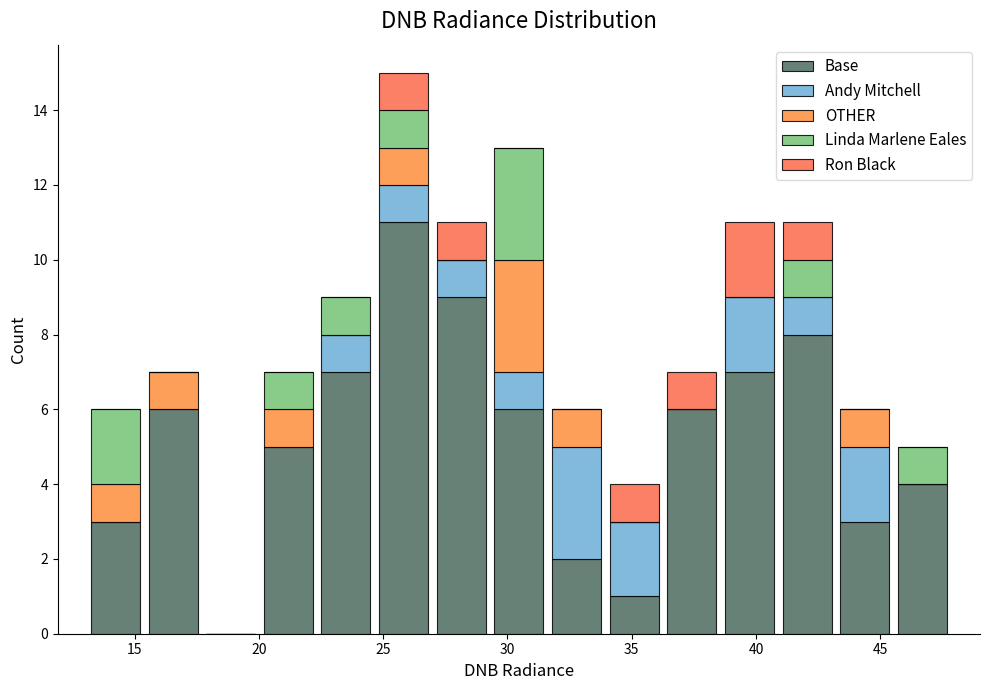

Which range on the x-axis has the tallest stacked bar (by total height)?

24.5 to 27.0